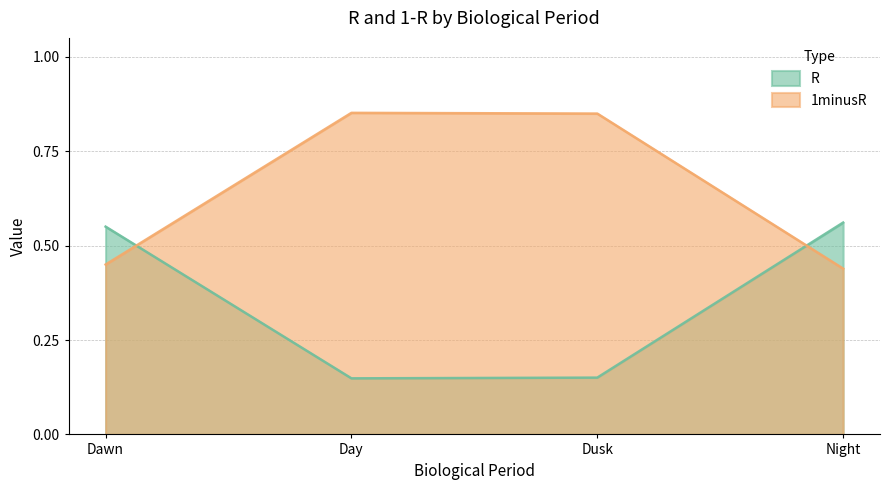

At which label does 1minusR reach its peak?

Day